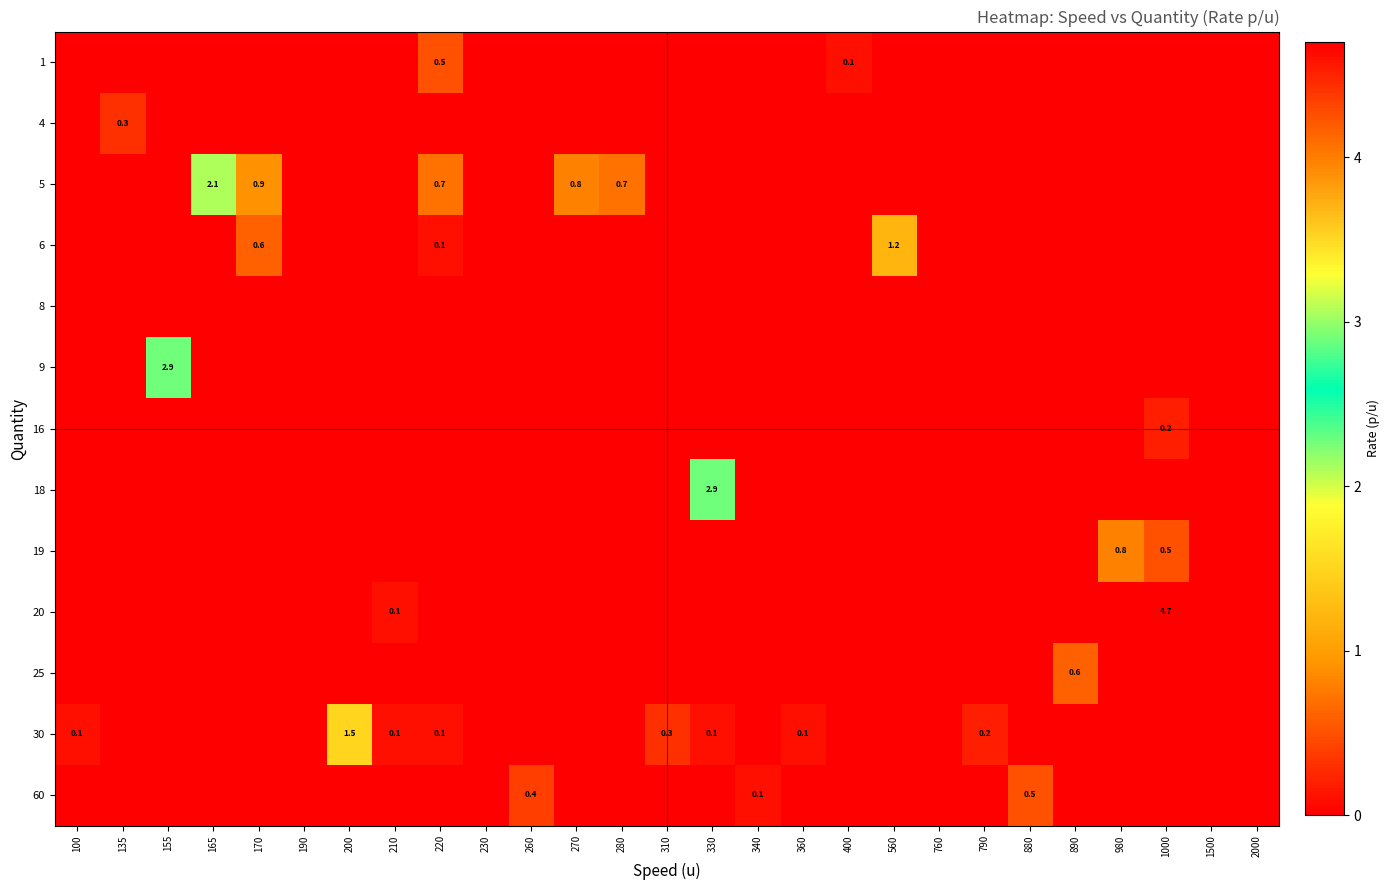

True or false: 19 has a value of 0.8 at 980.

True